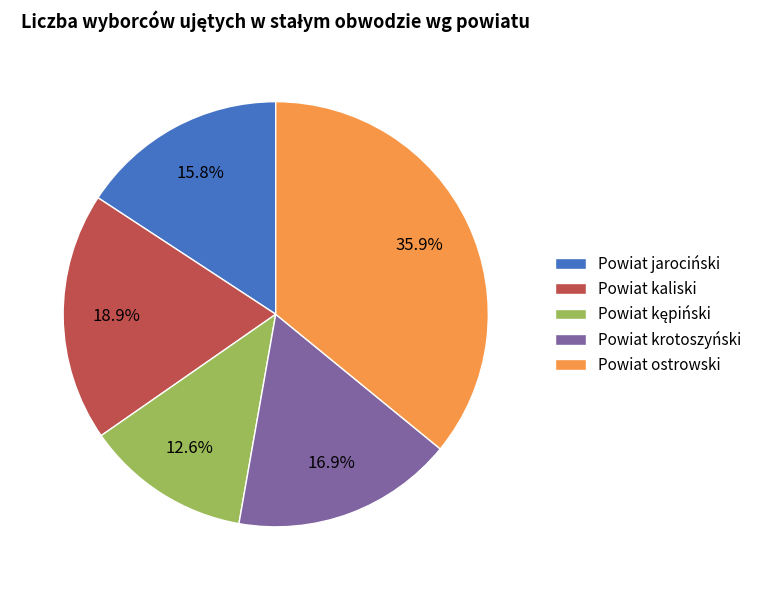

Count the number of slices in the pie.

5